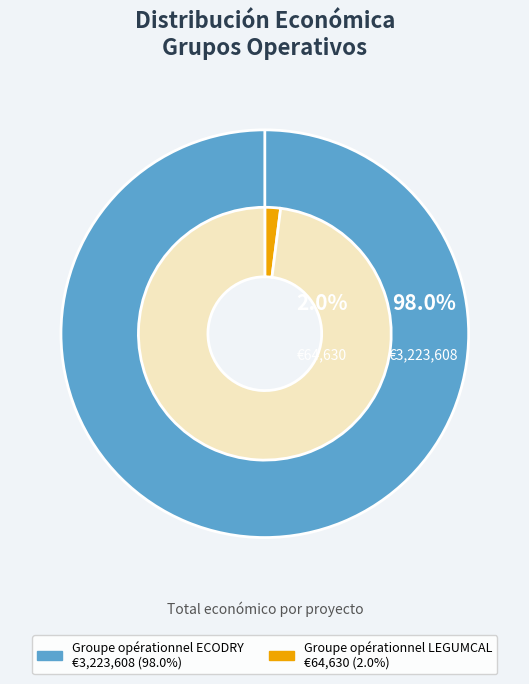

What percentage is NOT represented by Groupe opérationnel LEGUMCAL?

98.0%